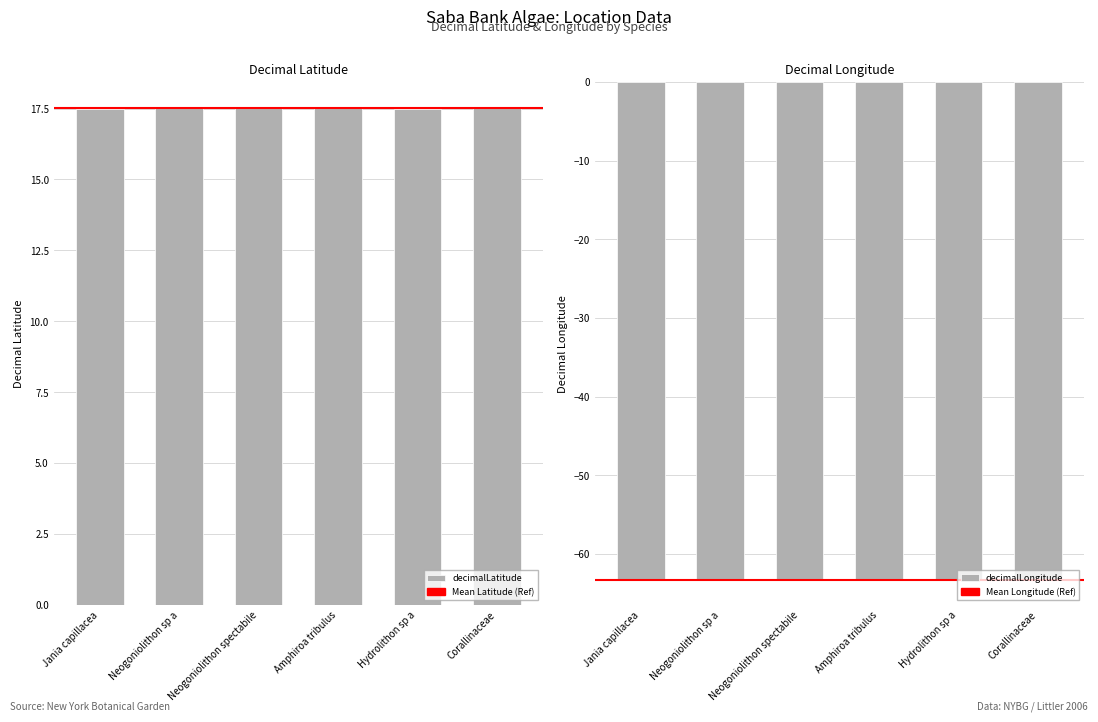

What is the maximum value for decimalLatitude?

17.6